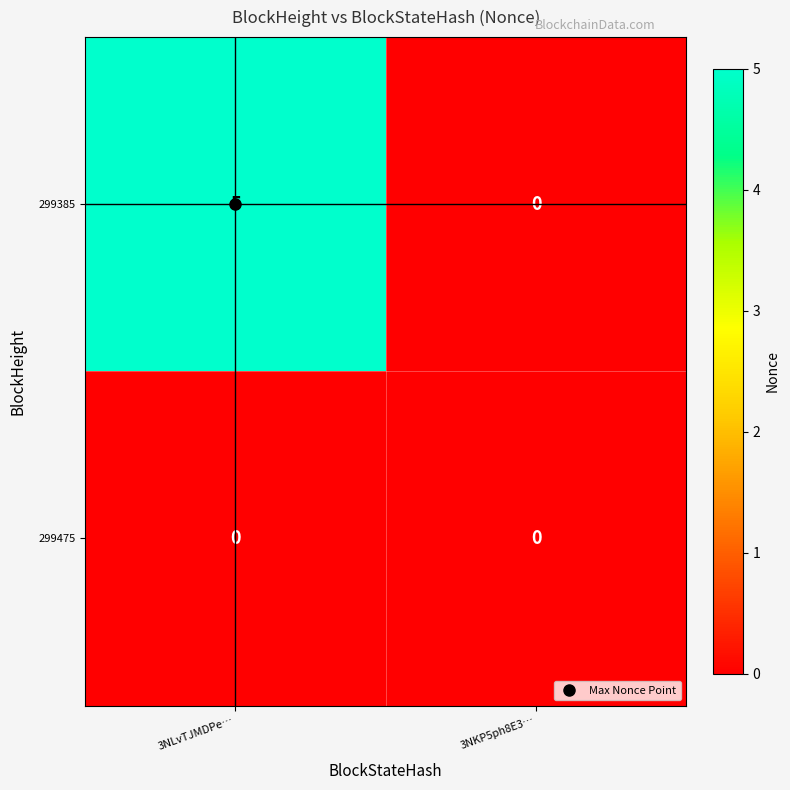

What is the difference between the maximum and minimum values in the 299385 series?

5